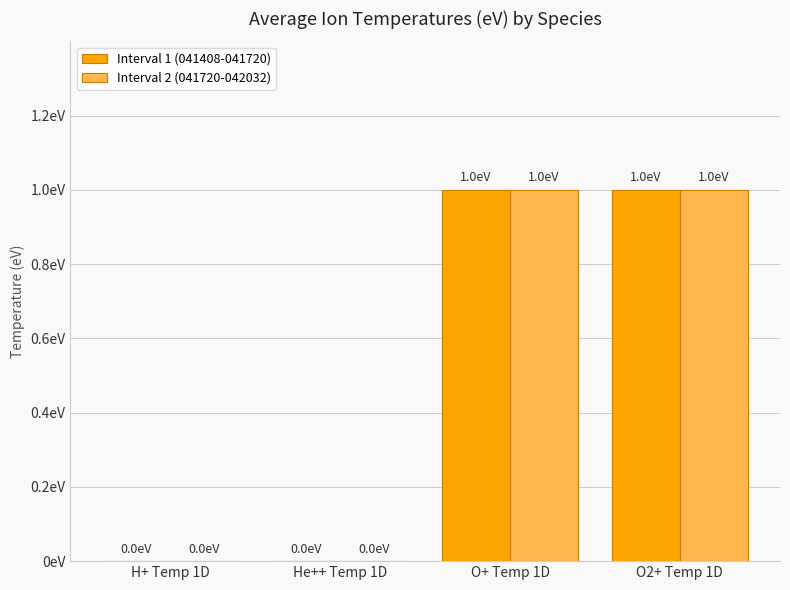

What are all the series names shown in the legend?

Interval 1 (041408-041720), Interval 2 (041720-042032)